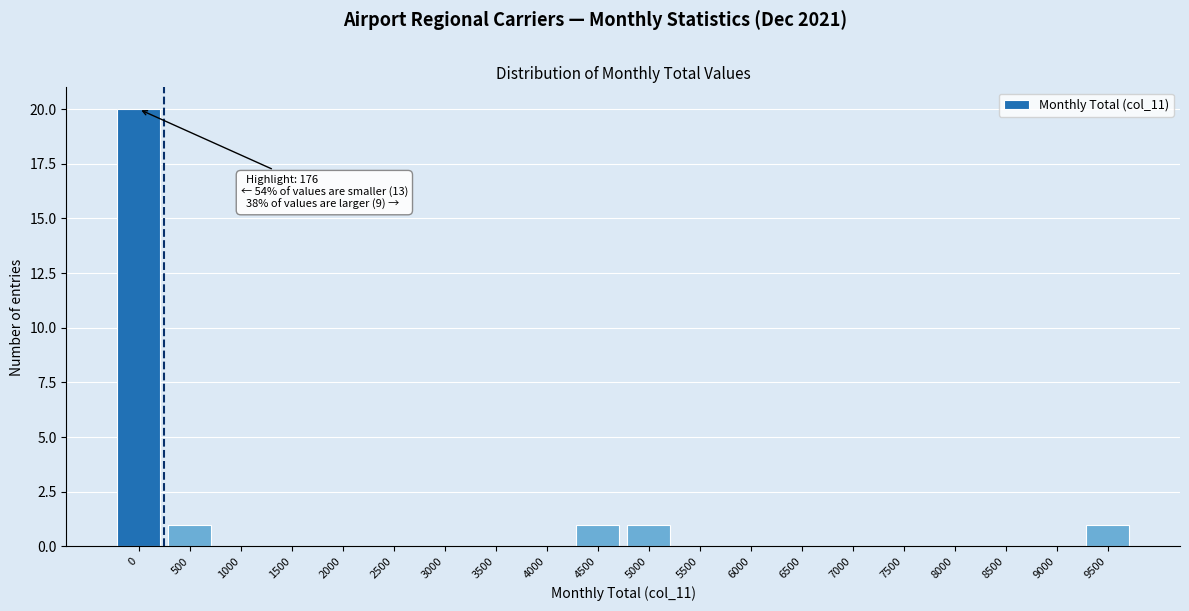

Reading left to right, list all the values displayed in this chart.

0=20	500=1	1000=0	1500=0	2000=0	2500=0	3000=0	3500=0	4000=0	4500=1	5000=1	5500=0	6000=0	6500=0	7000=0	7500=0	8000=0	8500=0	9000=0	9500=1